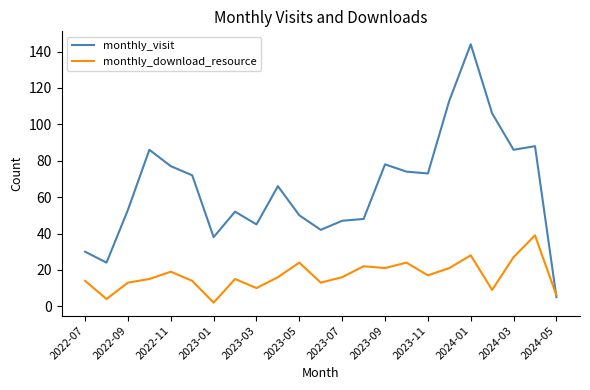

Rank the series by their average value, from highest to lowest.

monthly_visit, monthly_download_resource